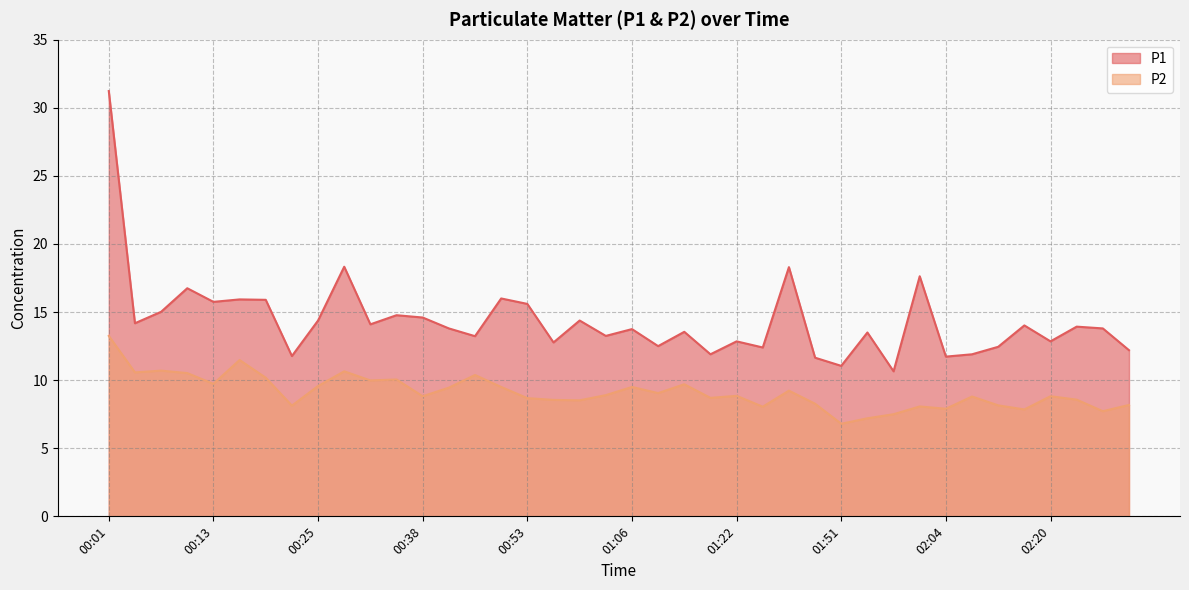

At which label does P2 first exceed 8?

00:01